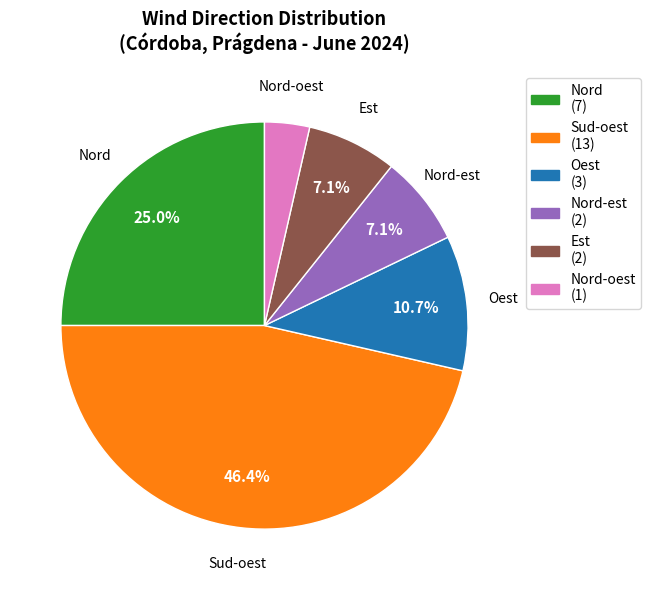

Is there a majority slice in this chart?

No